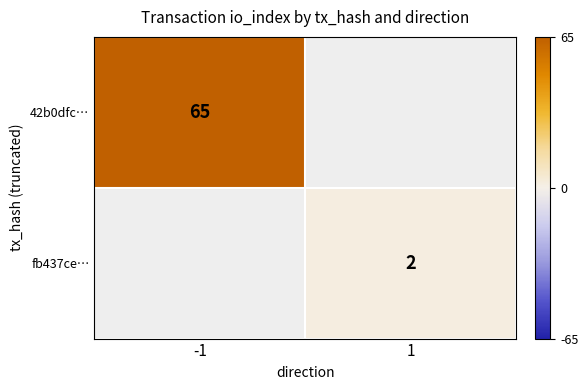

What is the greatest value displayed?

65.0